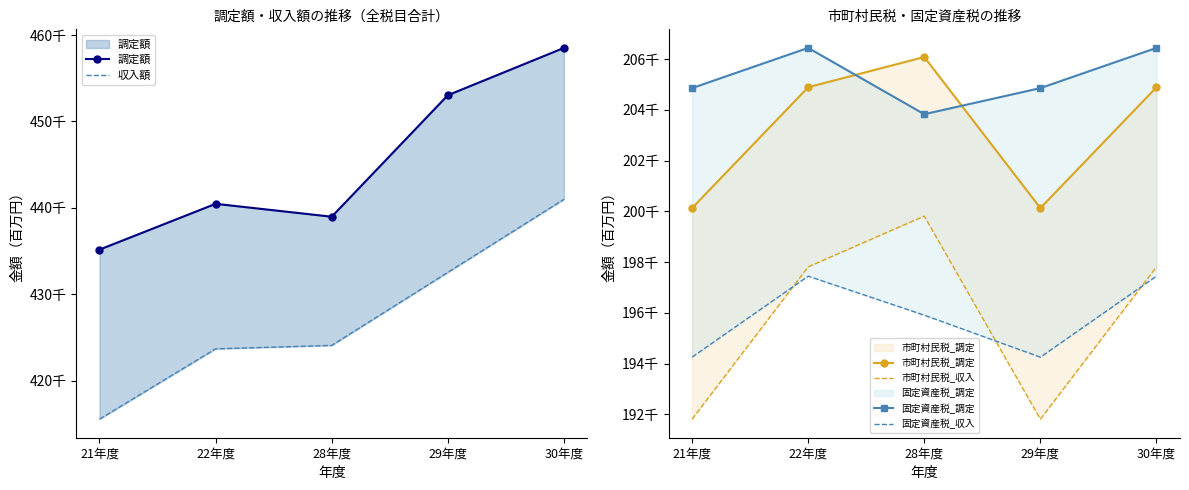

List the labels in order of 市町村民税_調定 value, smallest first.

21年度, 29年度, 22年度, 30年度, 28年度